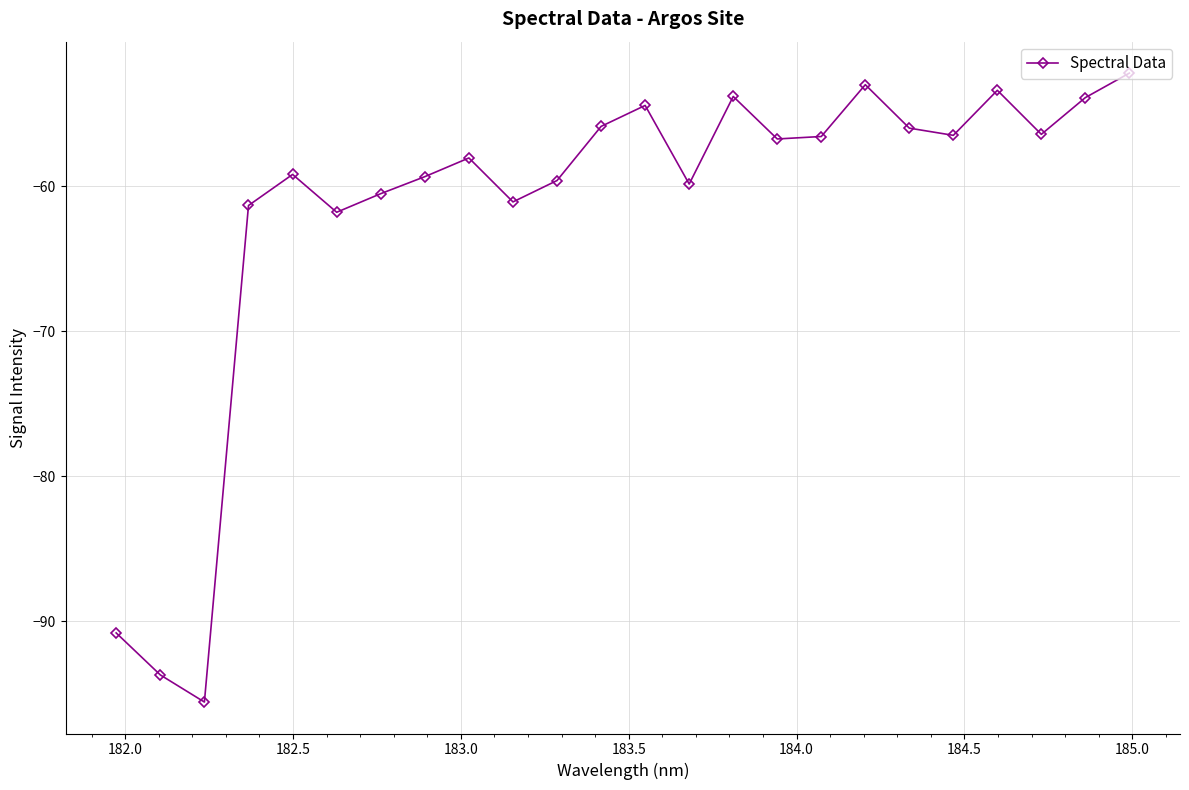

What is the maximum value shown in the chart?

-52.2